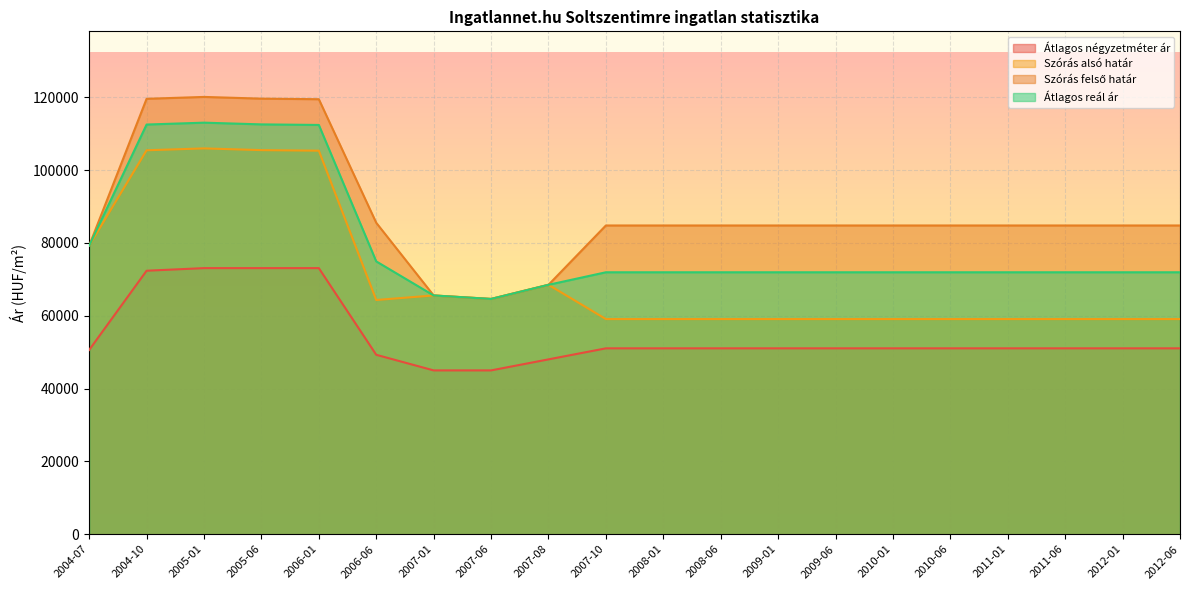

In Szórás alsó határ, how many points are higher than both neighbors (excluding endpoints)?

3